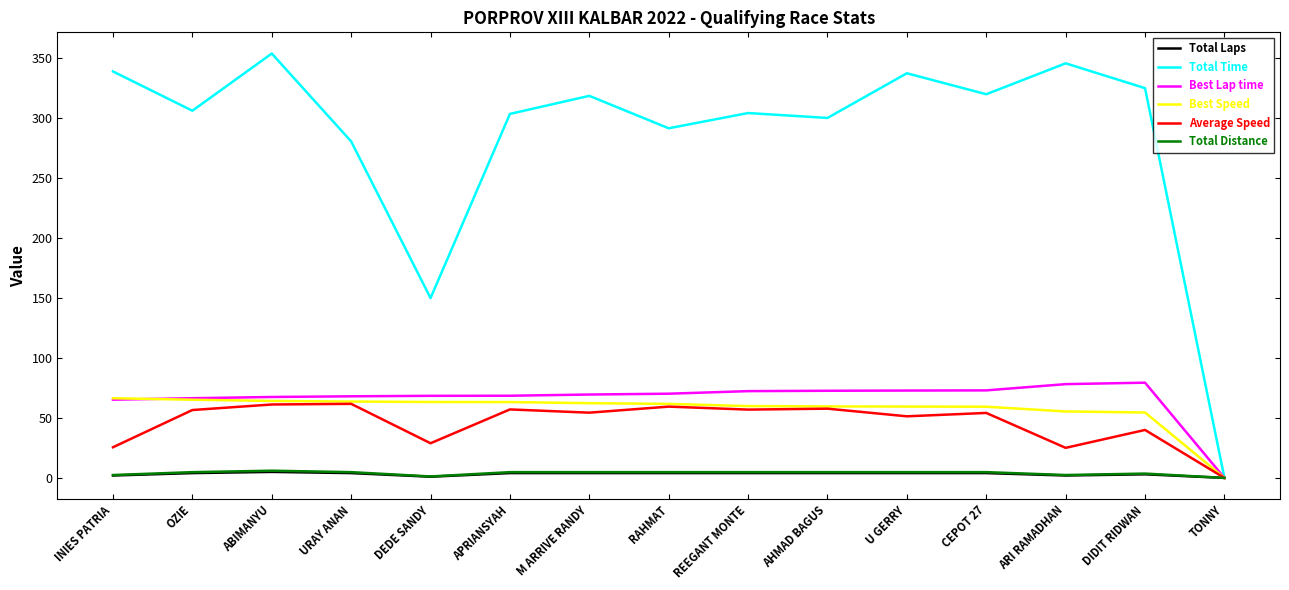

Does the chart display data point markers on the line(s)?

No